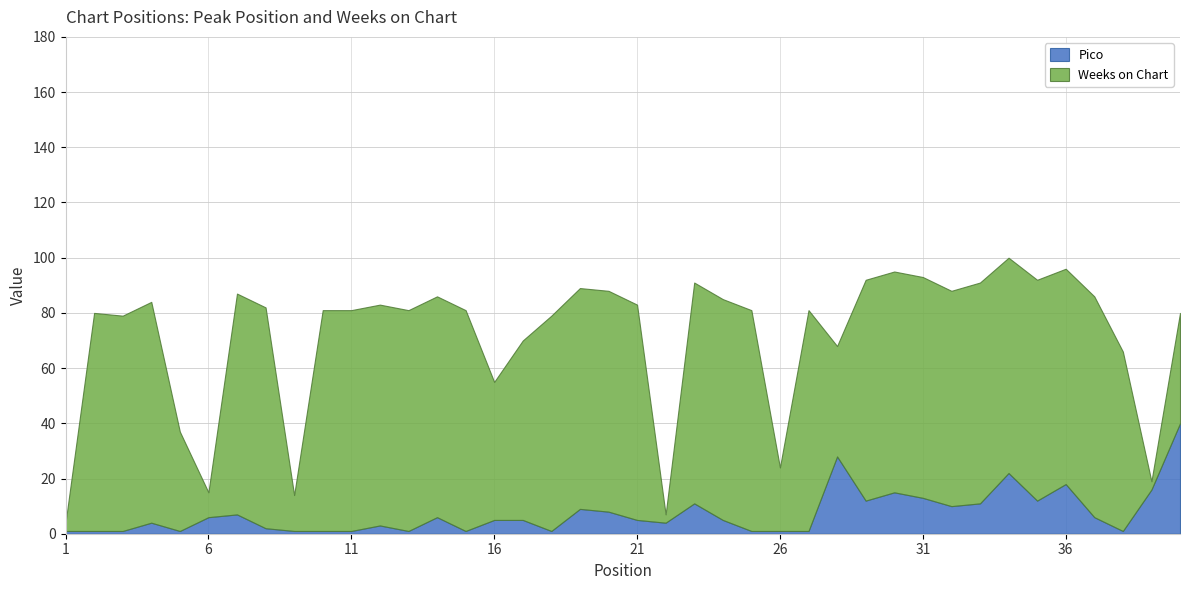

What are all the series names shown in the legend?

Pico, Weeks on Chart